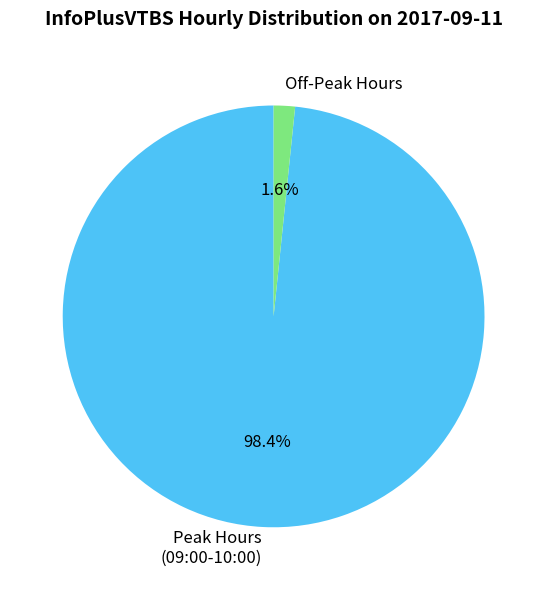

How many slices are in this pie chart?

2